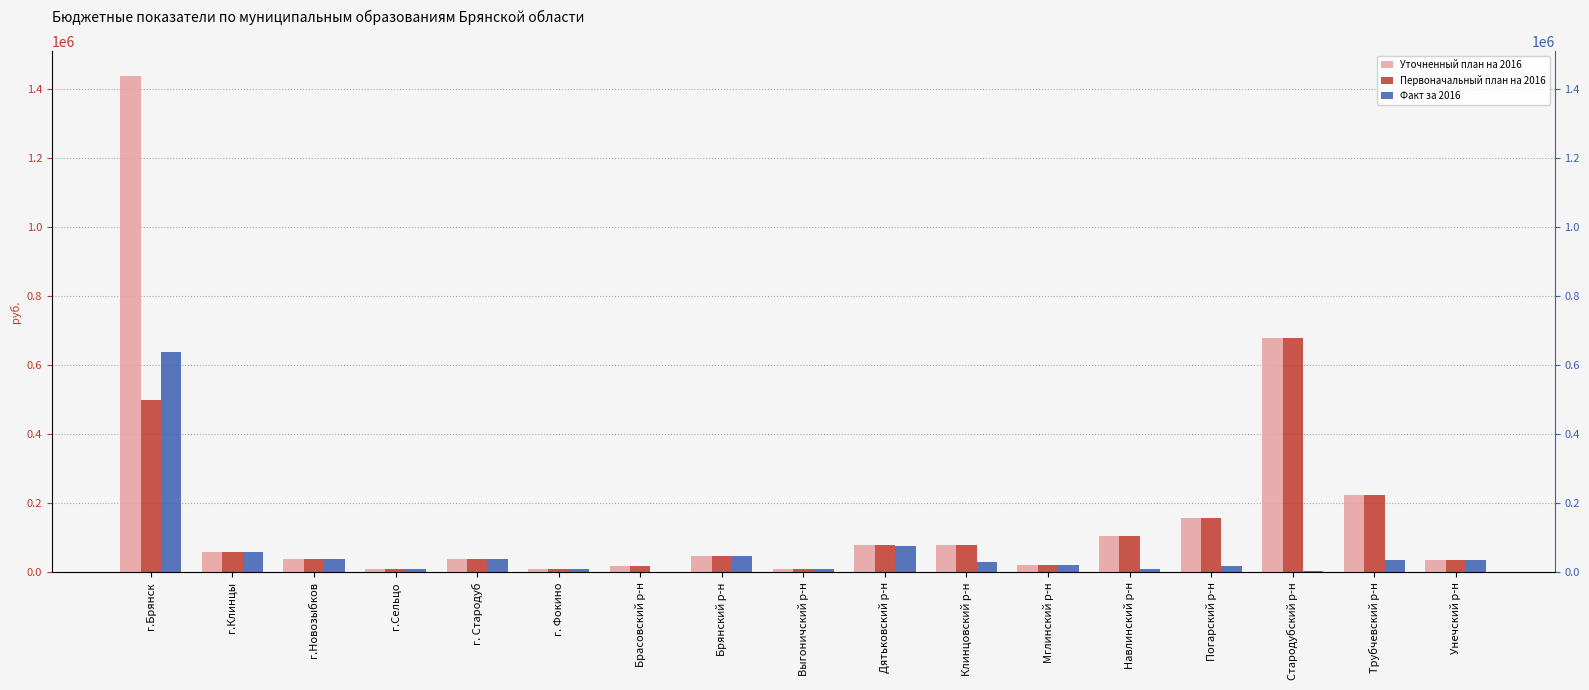

What position from the right is Дятьковский р-н?

8